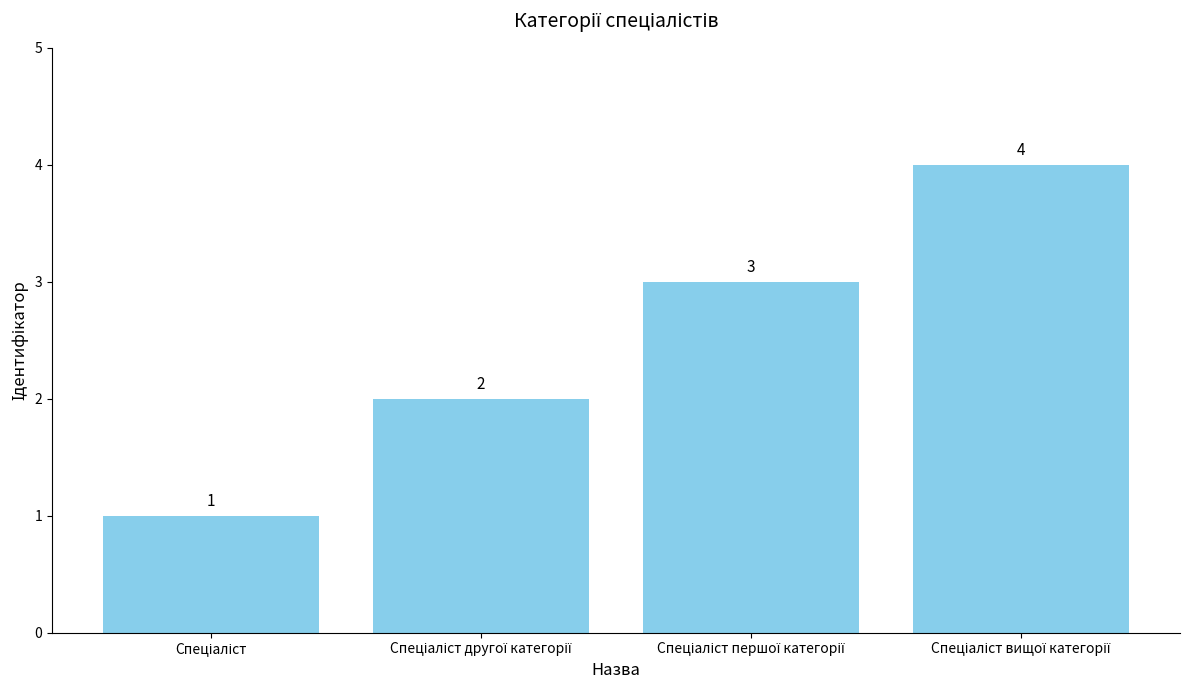

What is the sum of all values?

10